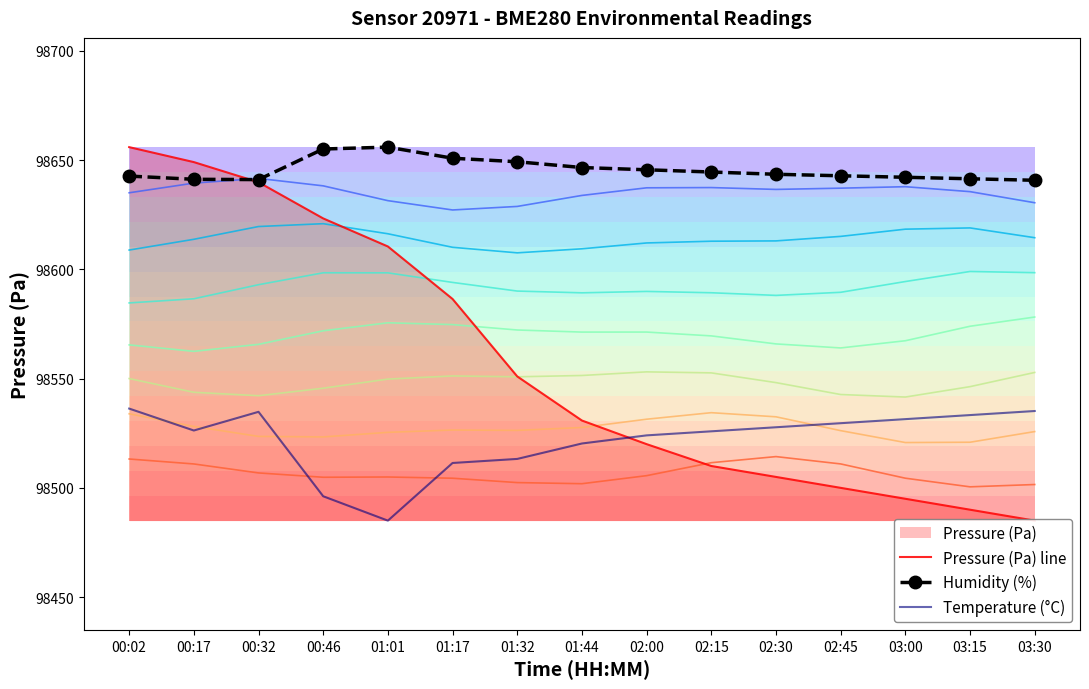

How many categories are shown in the chart?

15